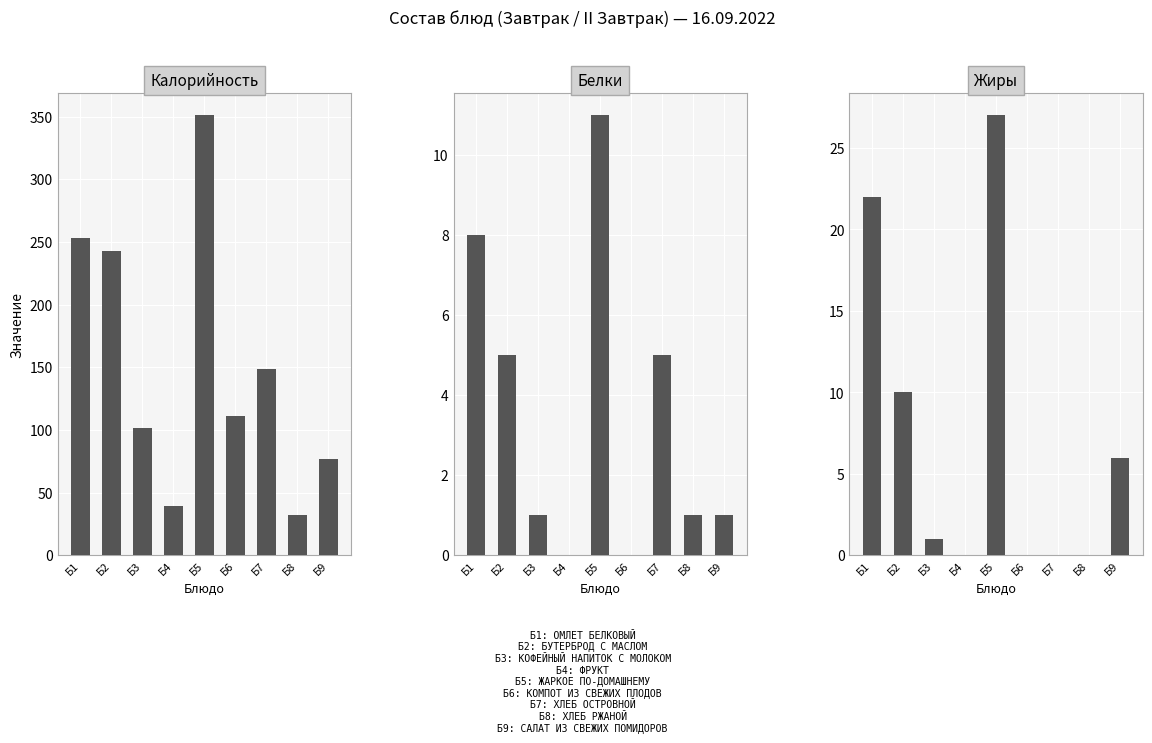

What is the average value of the Жиры series?

7